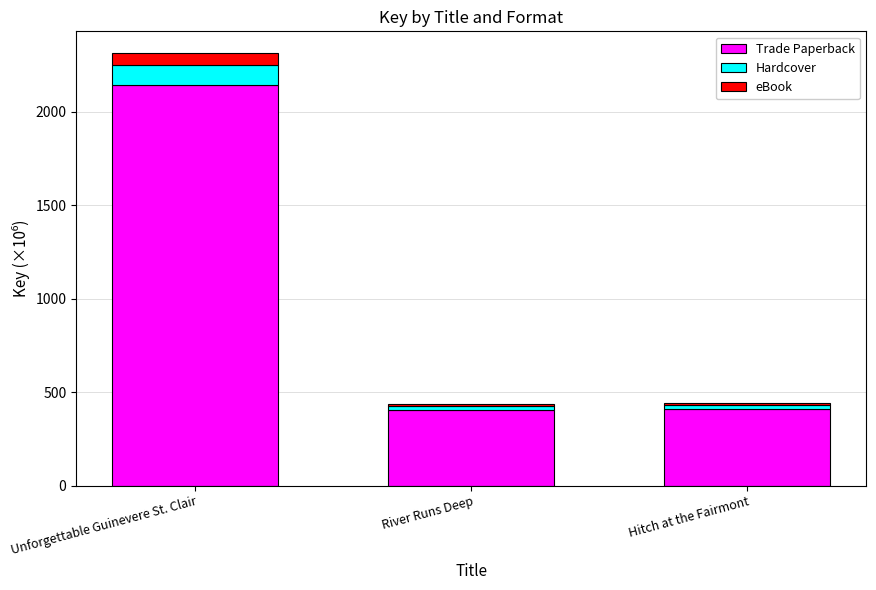

What is the total value across all series at Unforgettable Guinevere St. Clair?

2313.4